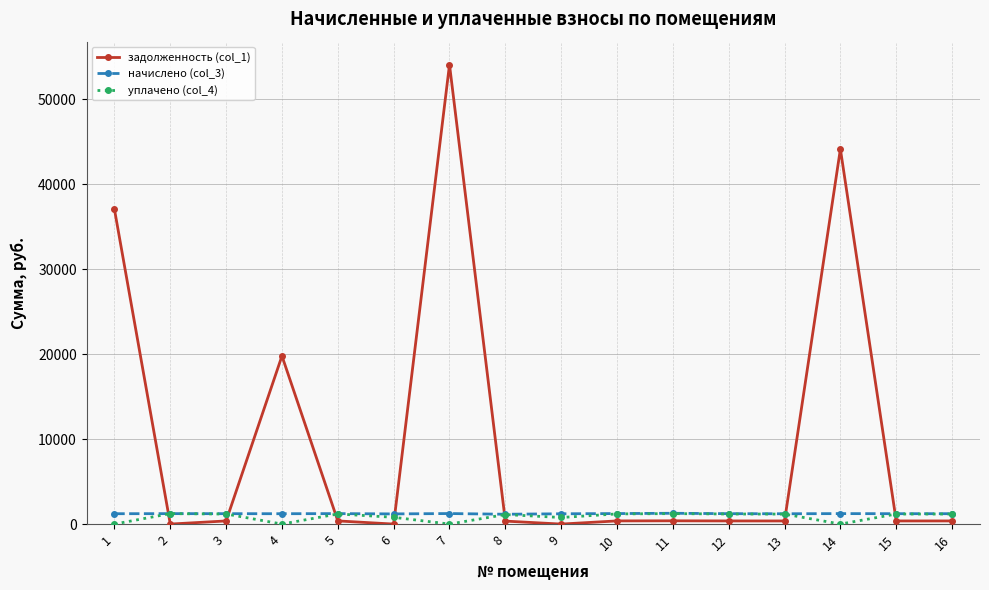

What is the total value across all series at 4?

21015.7